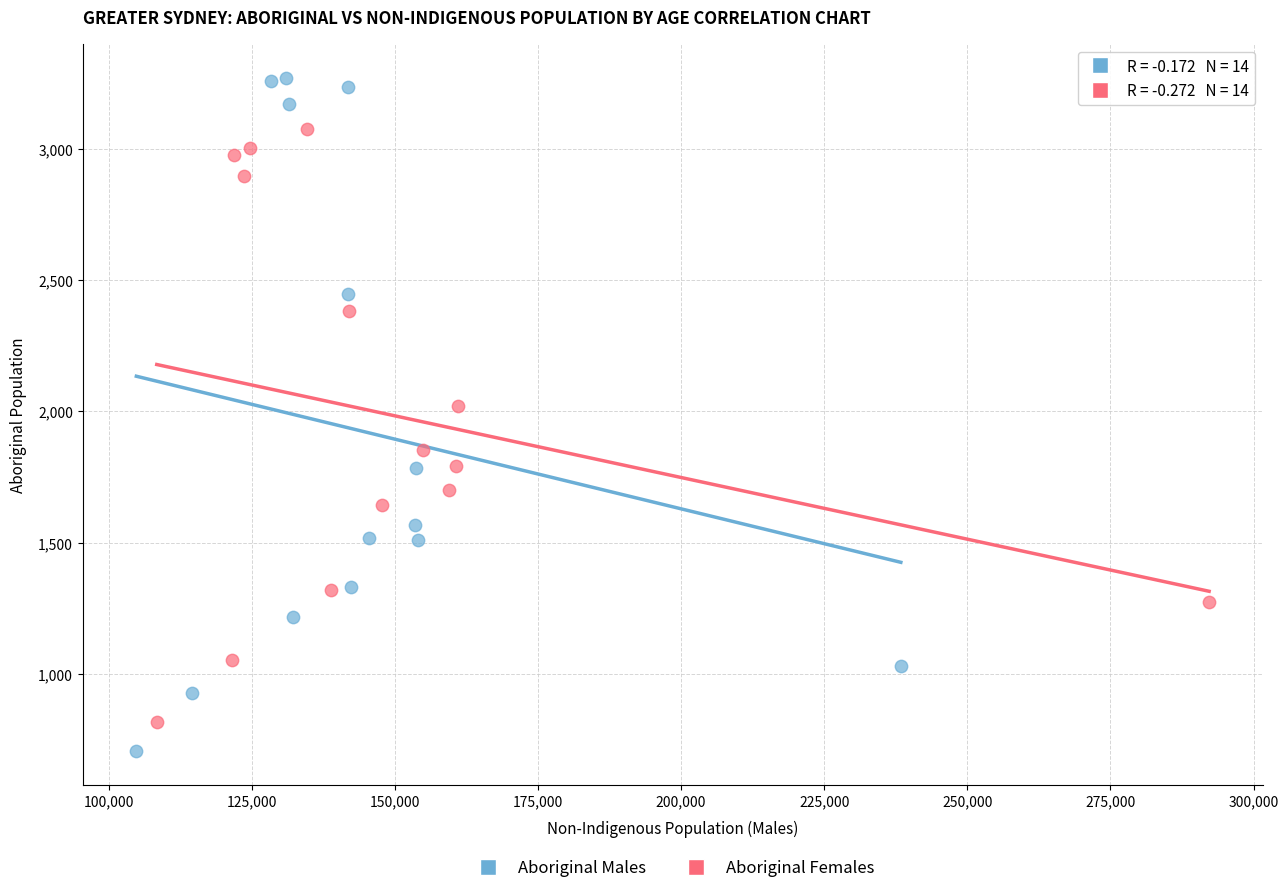

Which series contains the highest Y value?

Aboriginal Males